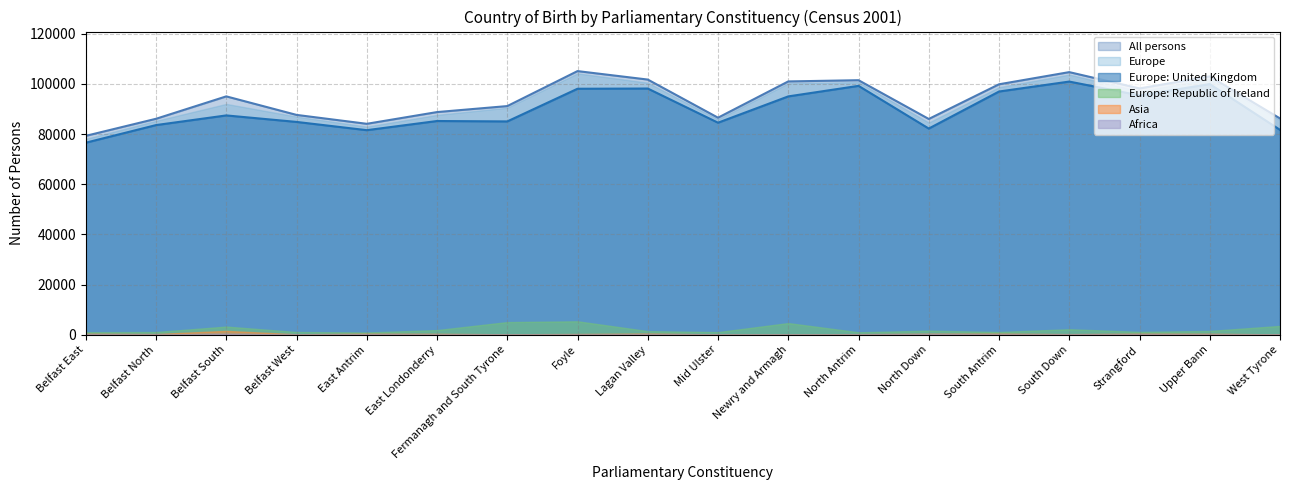

True or false: All persons (line) has more than 0 points higher than both neighbors.

True